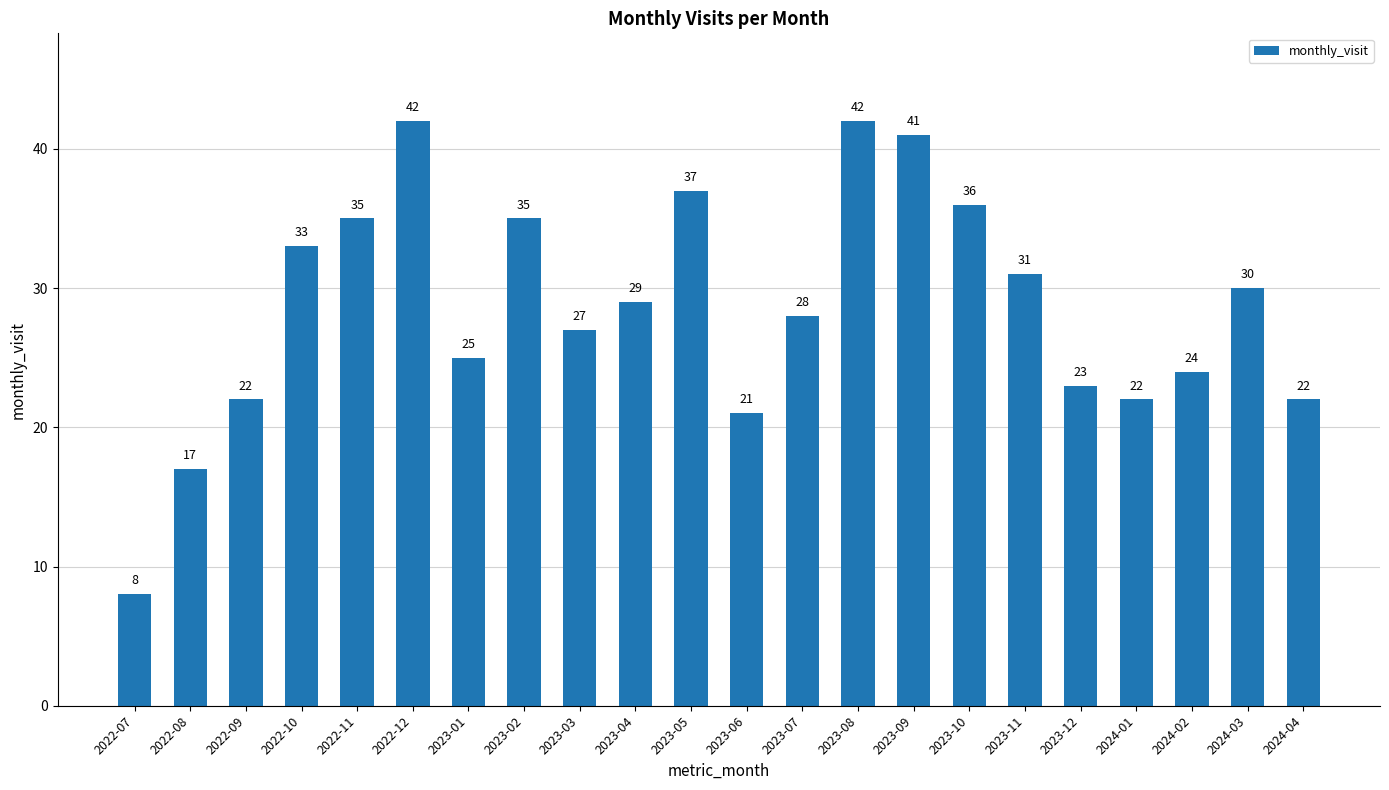

The chart shows a value of 27 at 2023-03. True or false?

True